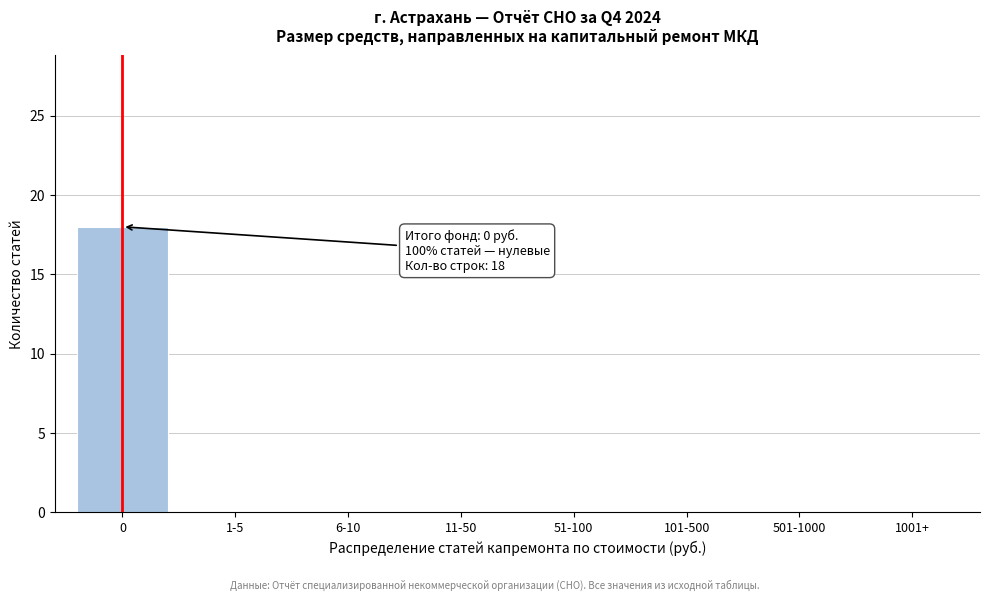

Reading left to right, transcribe all the data shown in this chart.

0=18	1-5=0	6-10=0	11-50=0	51-100=0	101-500=0	501-1000=0	1001+=0